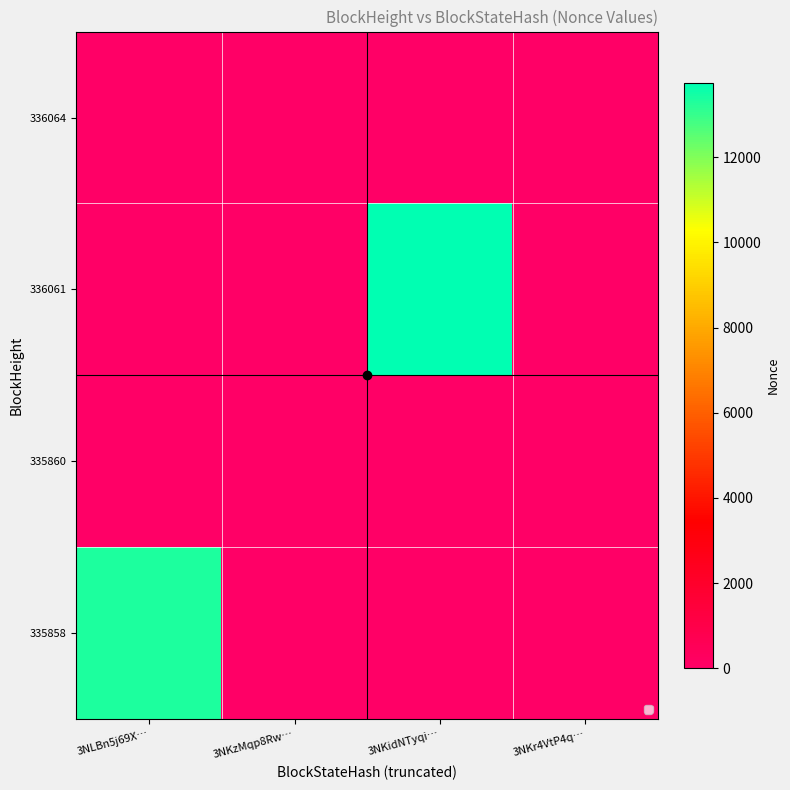

Reading right to left, what are all the values shown in this chart?

335858: 3NKr4VtP4q…=0	3NKidNTyqi…=0	3NKzMqp8Rw…=0	3NLBn5j69X…=13360
335860: 3NKr4VtP4q…=0	3NKidNTyqi…=0	3NKzMqp8Rw…=0	3NLBn5j69X…=0
336061: 3NKr4VtP4q…=0	3NKidNTyqi…=13753	3NKzMqp8Rw…=0	3NLBn5j69X…=0
336064: 3NKr4VtP4q…=1	3NKidNTyqi…=0	3NKzMqp8Rw…=0	3NLBn5j69X…=0